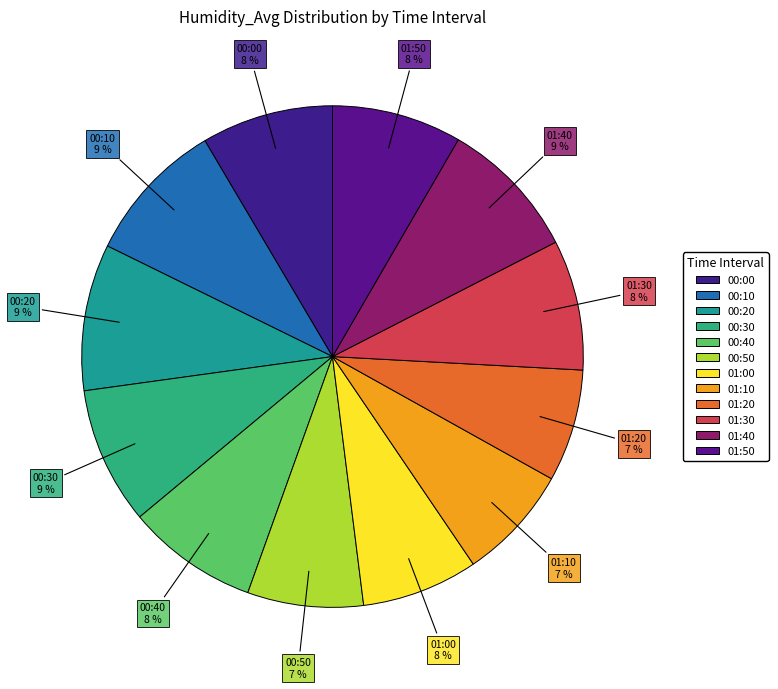

Count the number of slices in the pie.

12